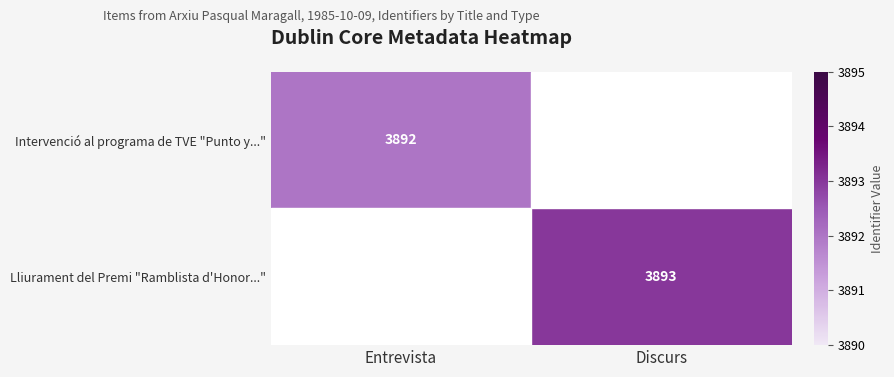

Is it true that Intervenció al programa de TVE "Punto y..." equals 1556.3 at Entrevista?

False